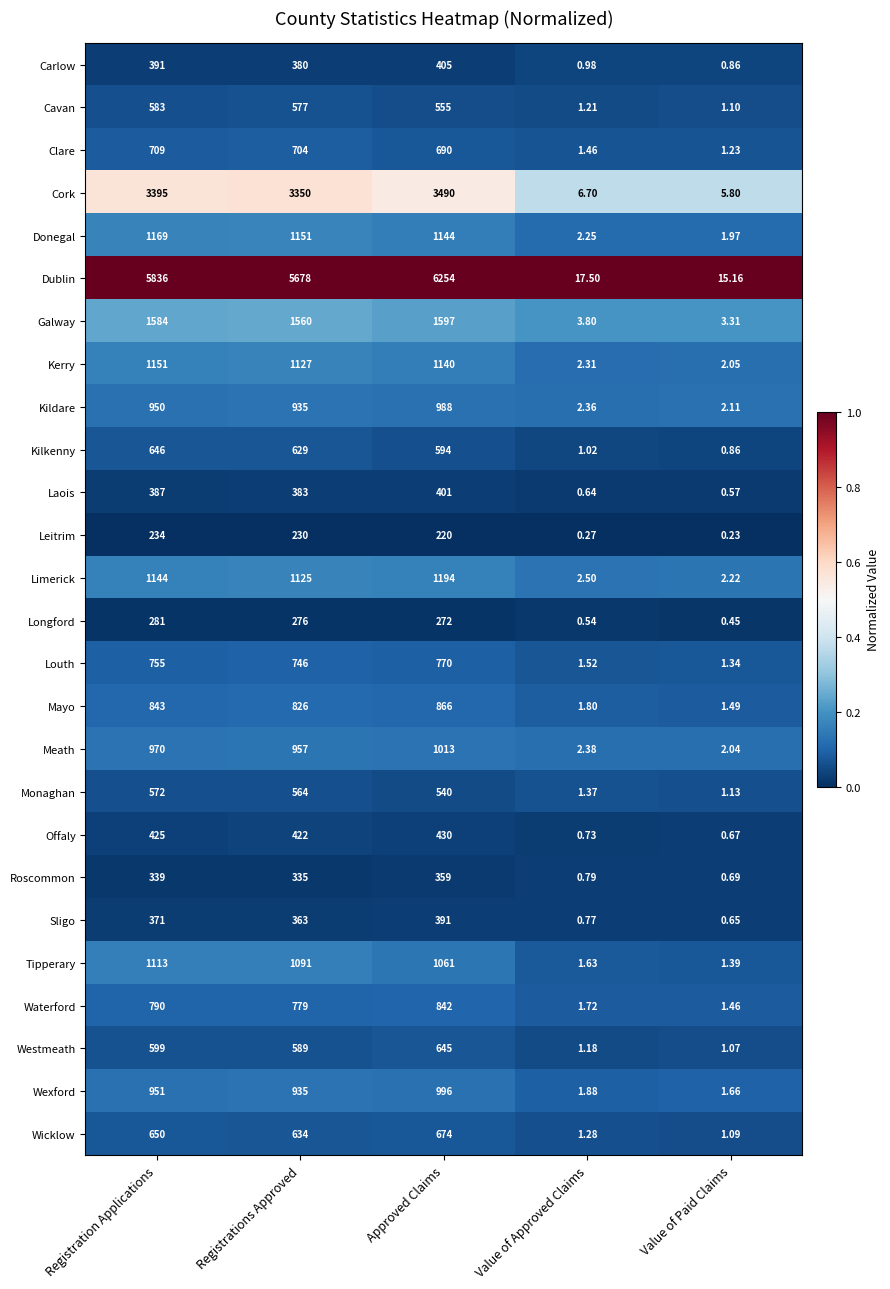

Which label corresponds to the smallest value in the chart?

Value of Paid Claims